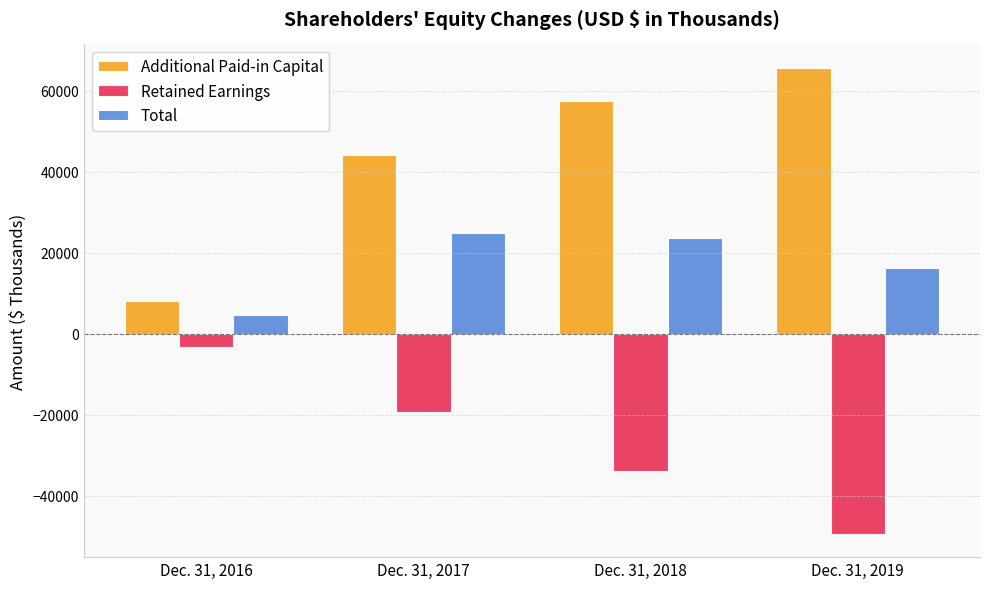

Rank the categories by Total value from lowest to highest.

Dec. 31, 2016, Dec. 31, 2019, Dec. 31, 2018, Dec. 31, 2017